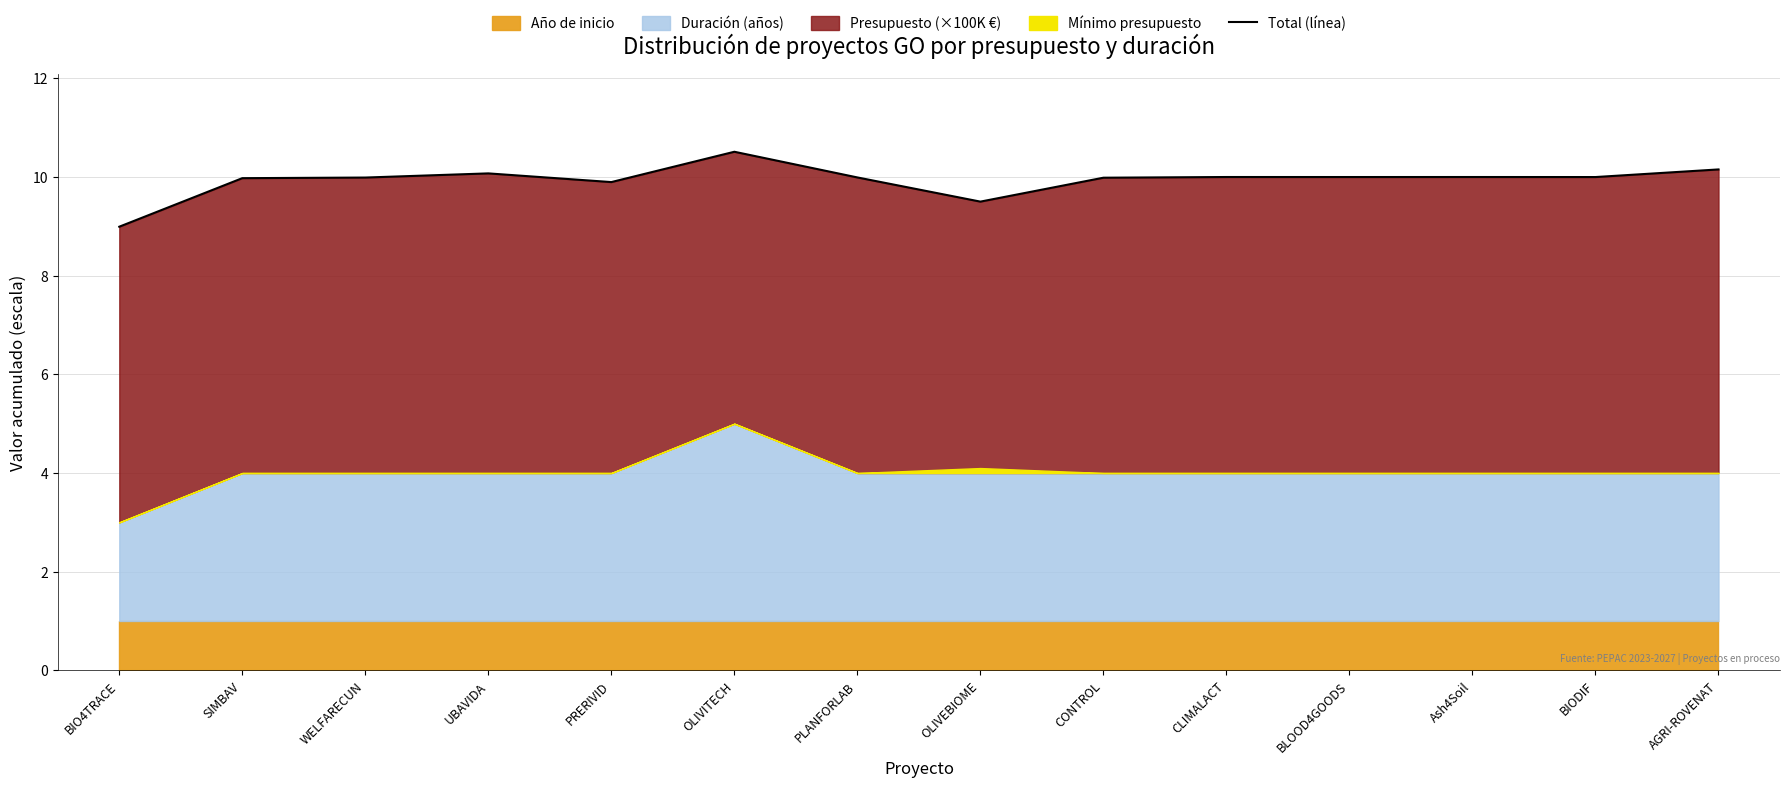

Reading left to right, extract all data points from this chart.

9.0	10.0	10.0	10.1	9.9	10.5	10.0	9.5	10.0	10.0	10.0	10.0	10.0	10.2